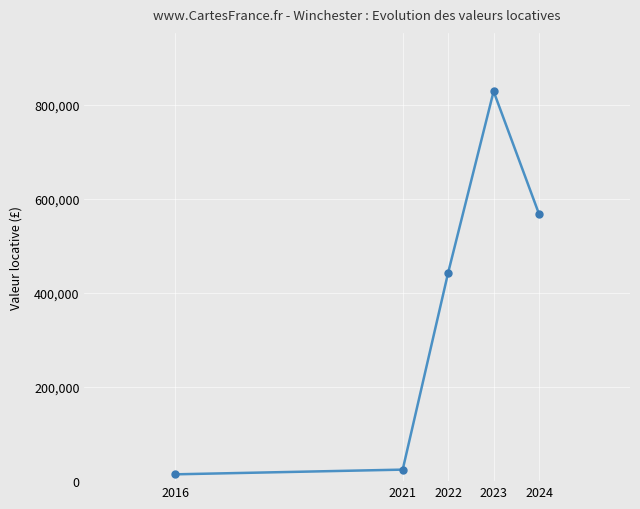

Rank the categories by value from lowest to highest.

2016, 2021, 2022, 2024, 2023